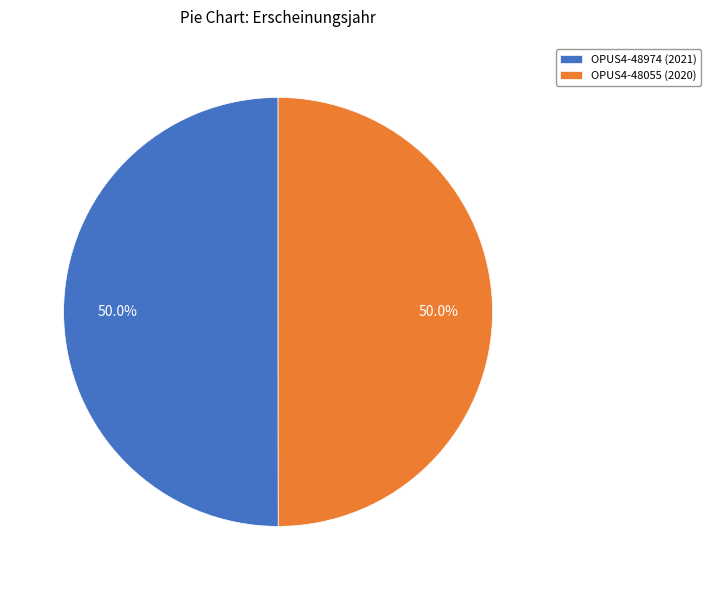

What percentage do OPUS4-48974 (2021) and OPUS4-48055 (2020) together represent?

100.0%